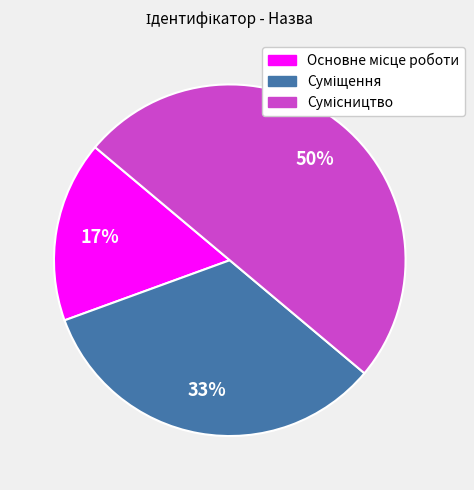

To the nearest percent, what is the average slice percentage?

33%